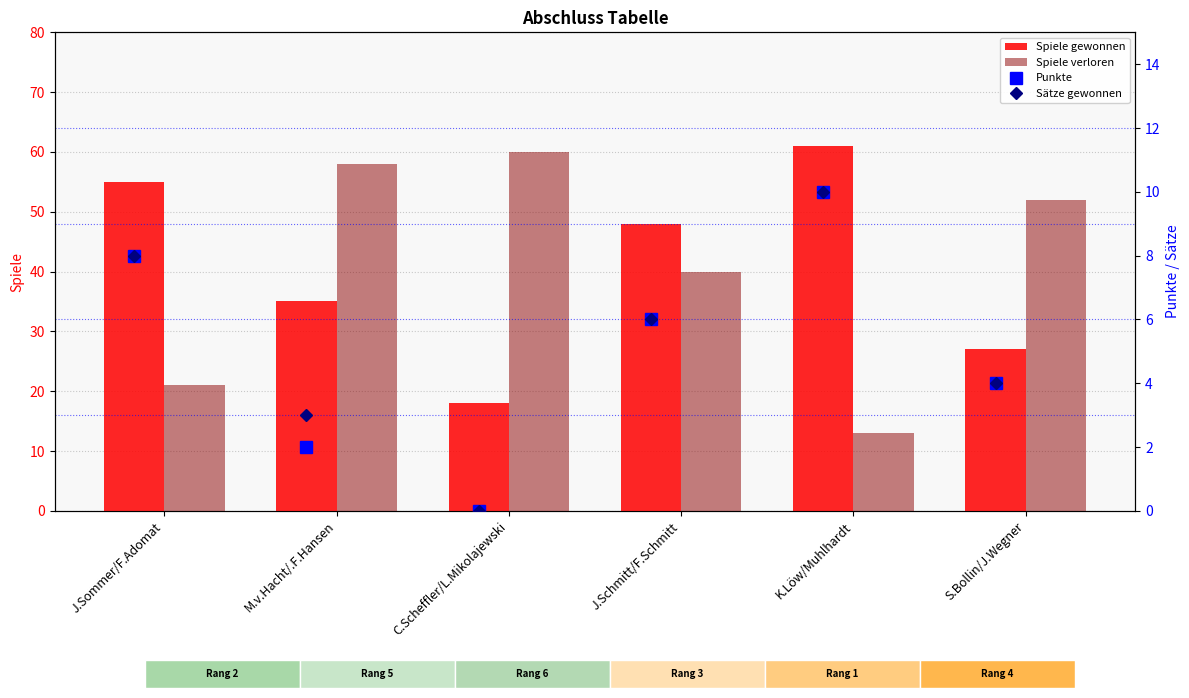

Which series has the widest spread of values?

Spiele verloren